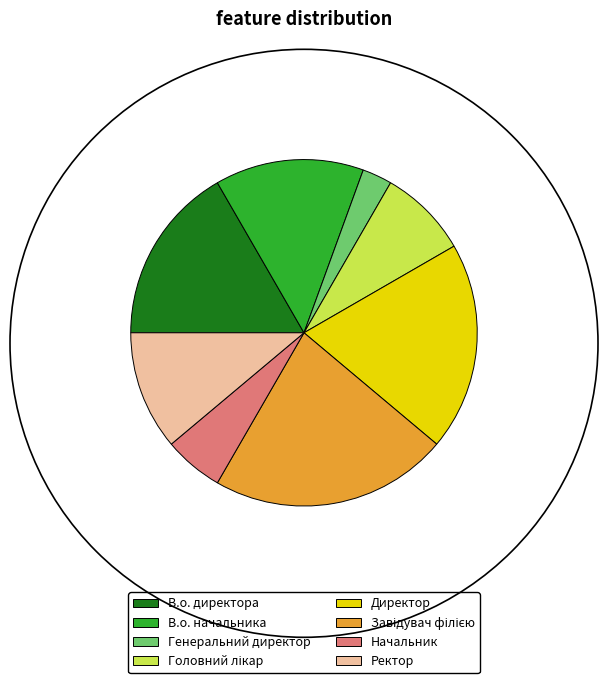

What is the smallest slice in the pie chart?

Генеральний директор